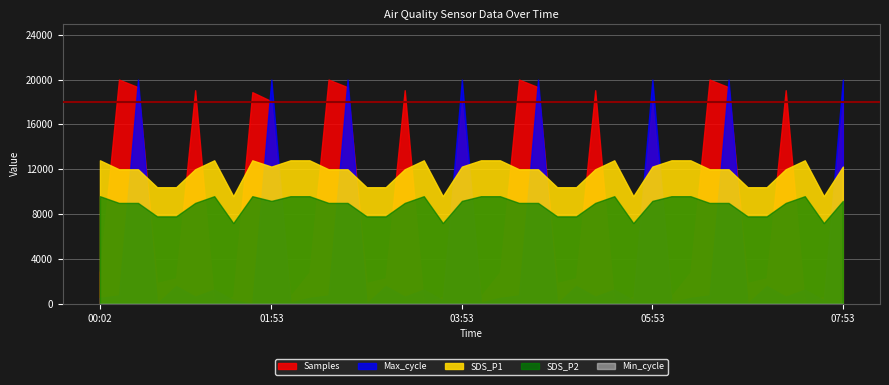

At which category is the sum across all series the highest?

00:15